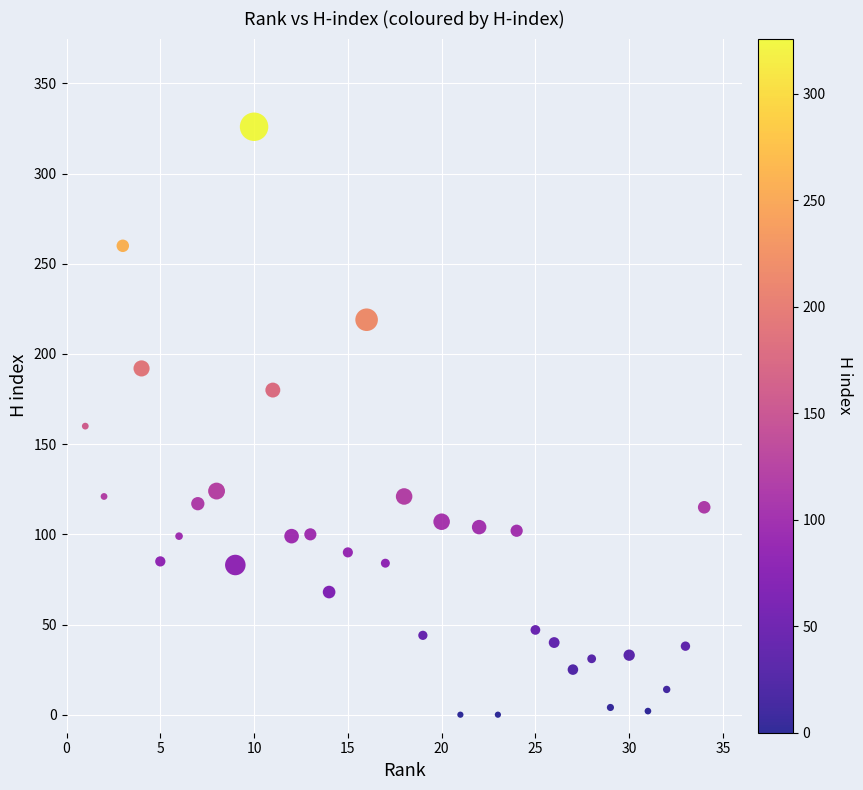

What is the range of Y values (max minus min)?

326